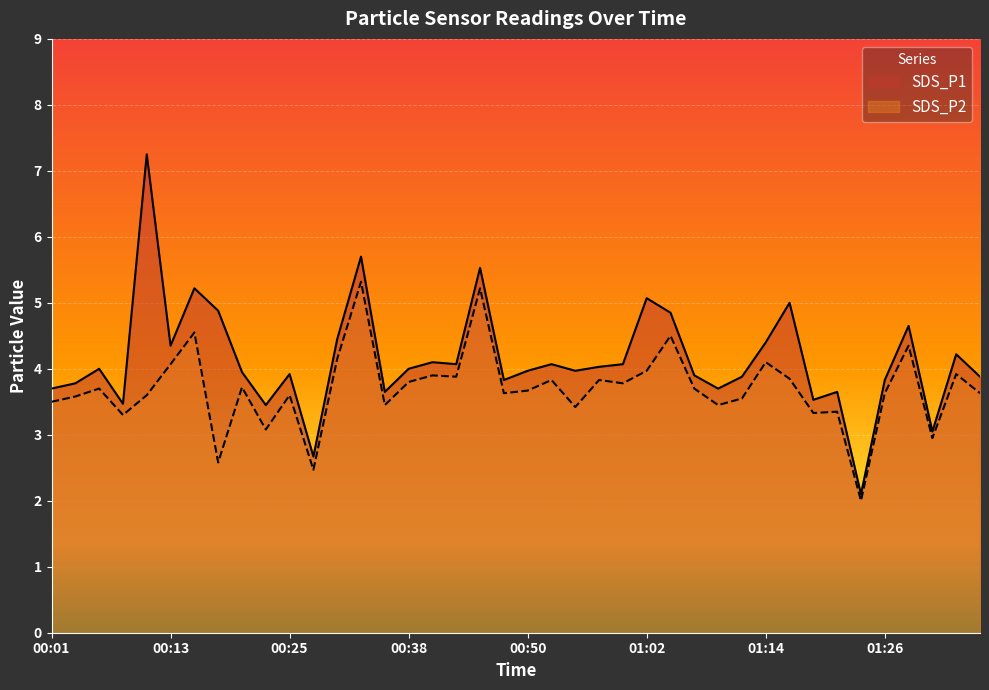

What value does the SDS_P2 series have at 00:25?

3.6